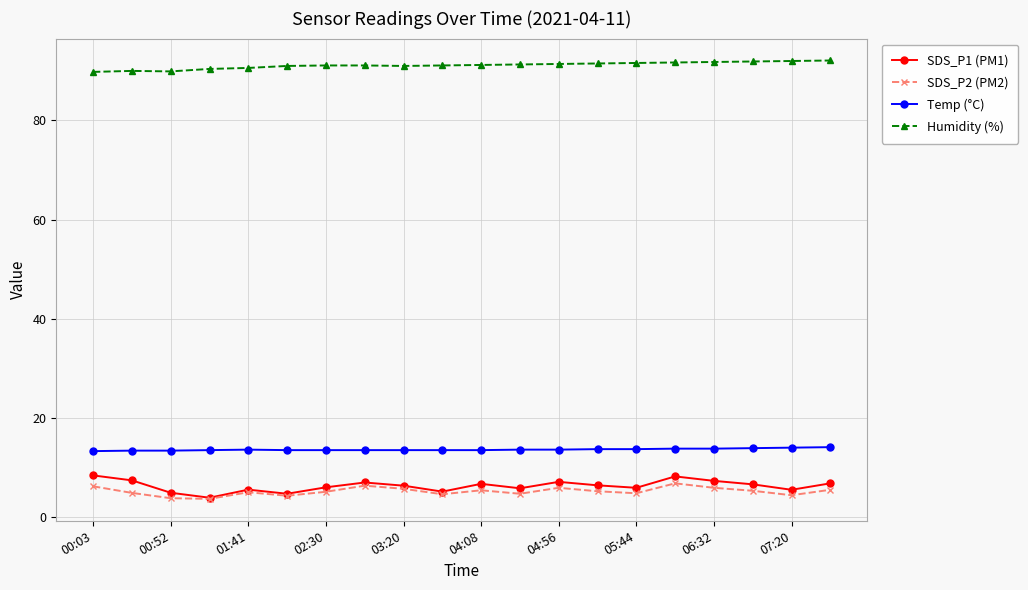

At how many categories does at least one series exceed 66?

20